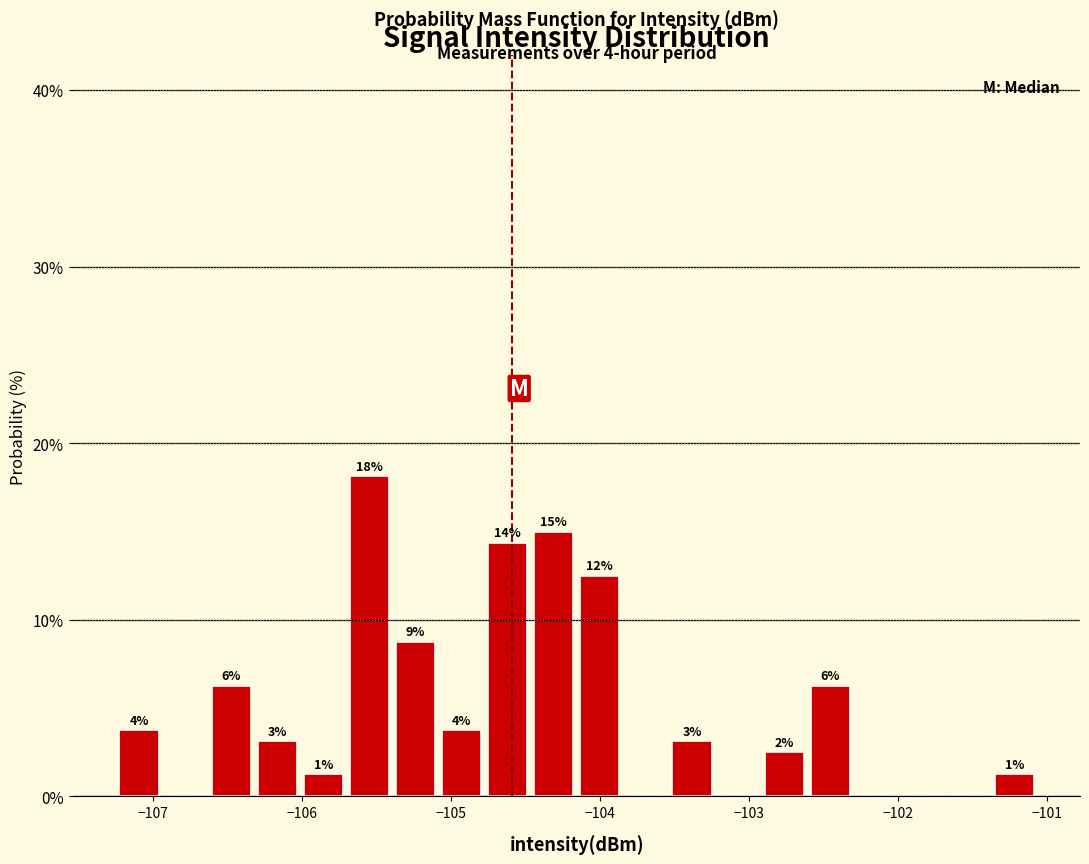

Read against the x-axis, roughly where is the centre of the tallest bar?

-105.5